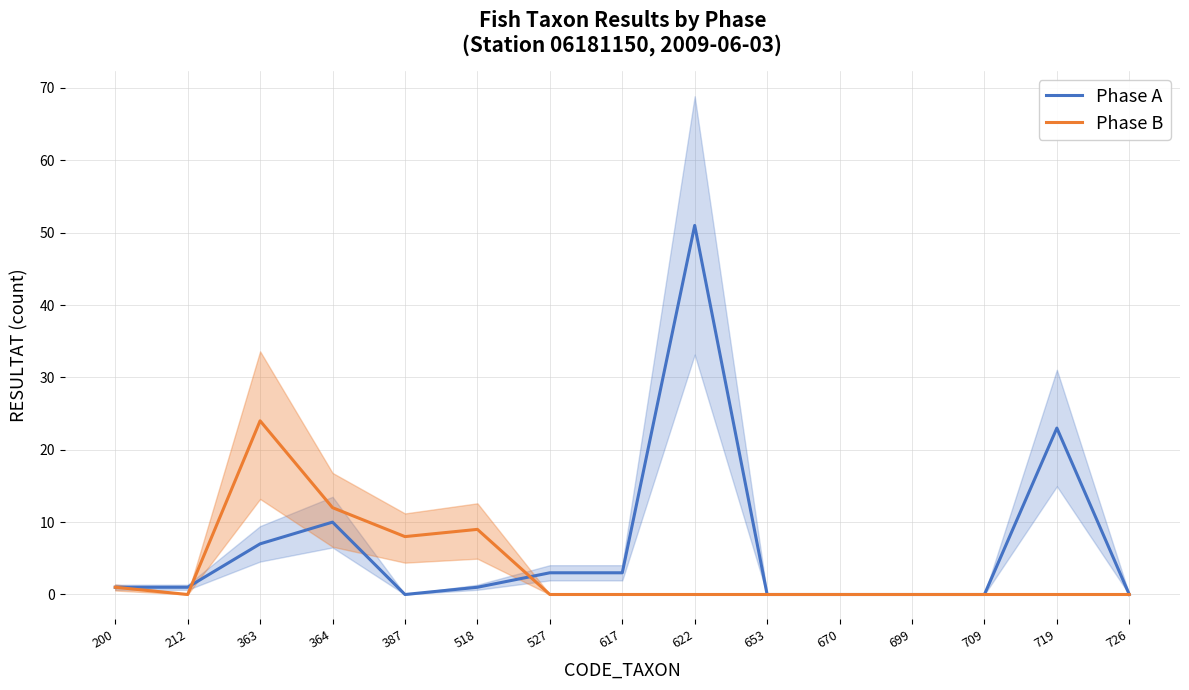

Rank the categories by Phase B value from highest to lowest.

363, 364, 518, 387, 200, 212, 527, 617, 622, 653, 670, 699, 709, 719, 726